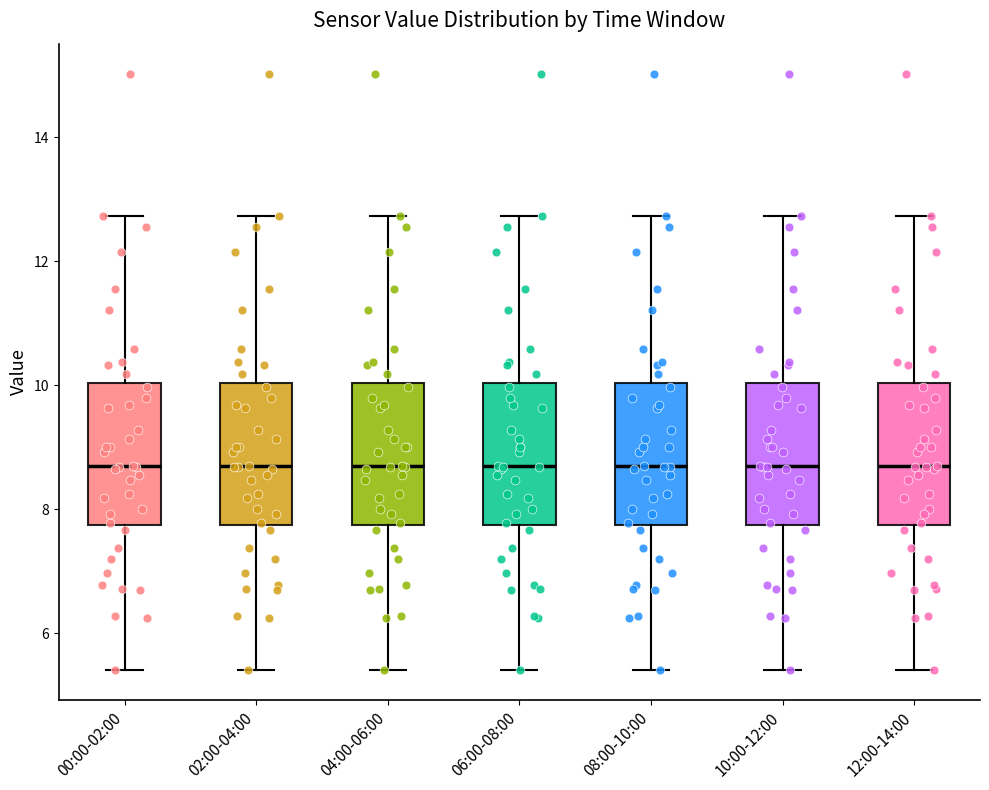

Reading left to right, read every box against the y-axis: the position of its median line, the range the box covers, and the ends of its whiskers. The values are not printed on the chart, so give them approximately, as read against the axis.

00:00-02:00: median 8.6, box 7.8 to 10.0, whiskers 5.4 to 12.8
02:00-04:00: median 8.6, box 7.8 to 10.0, whiskers 5.4 to 12.8
04:00-06:00: median 8.6, box 7.8 to 10.0, whiskers 5.4 to 12.8
06:00-08:00: median 8.6, box 7.8 to 10.0, whiskers 5.4 to 12.8
08:00-10:00: median 8.6, box 7.8 to 10.0, whiskers 5.4 to 12.8
10:00-12:00: median 8.6, box 7.8 to 10.0, whiskers 5.4 to 12.8
12:00-14:00: median 8.6, box 7.8 to 10.0, whiskers 5.4 to 12.8